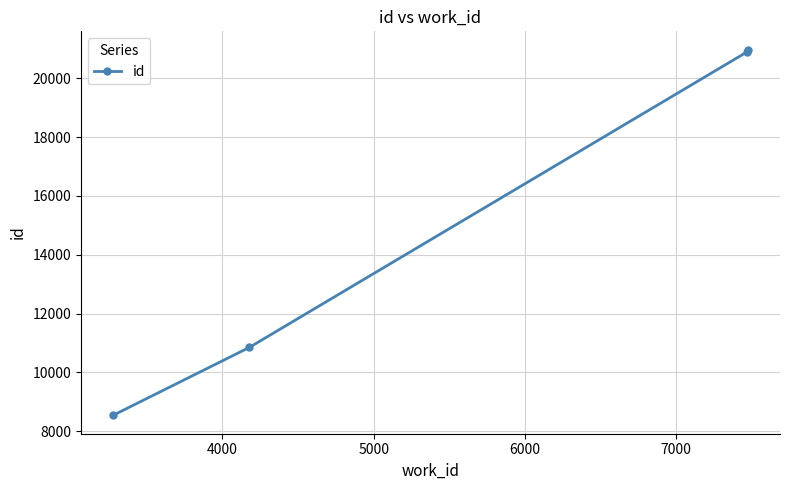

What is the sum of all values?

61255